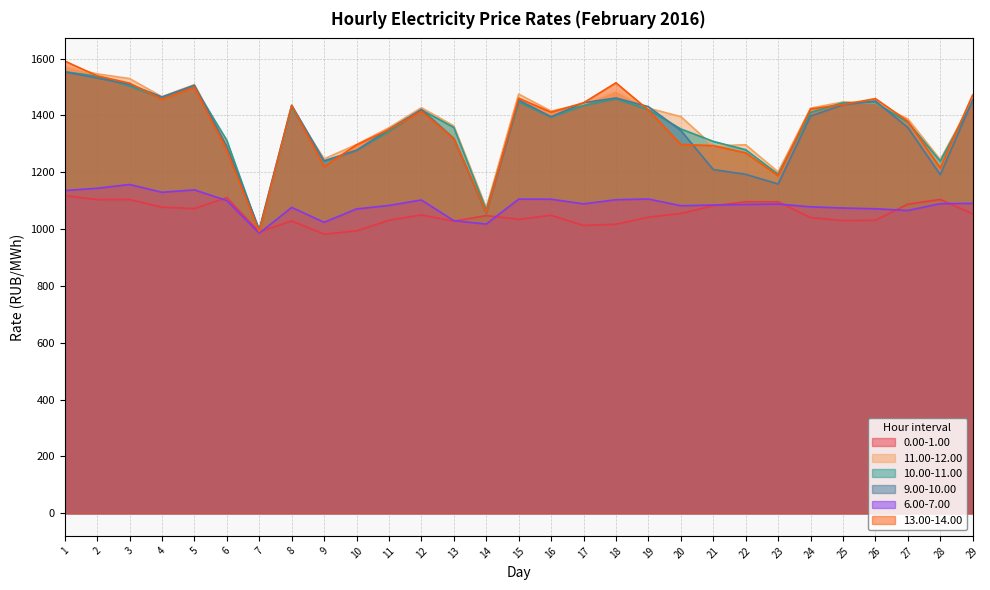

The value of 10.00-11.00 at 7 is 992.7. True or false?

True